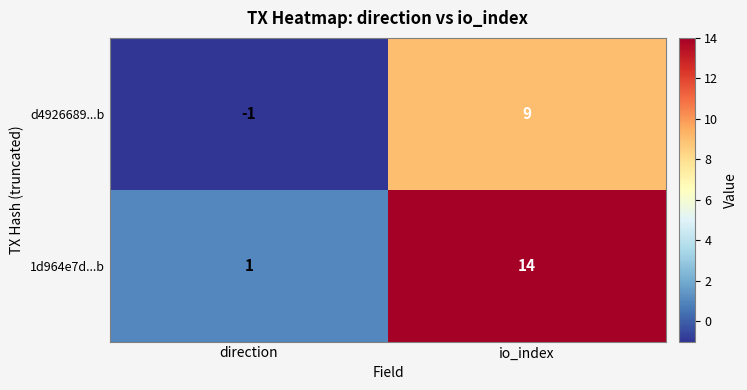

How many data points does each series have?

2